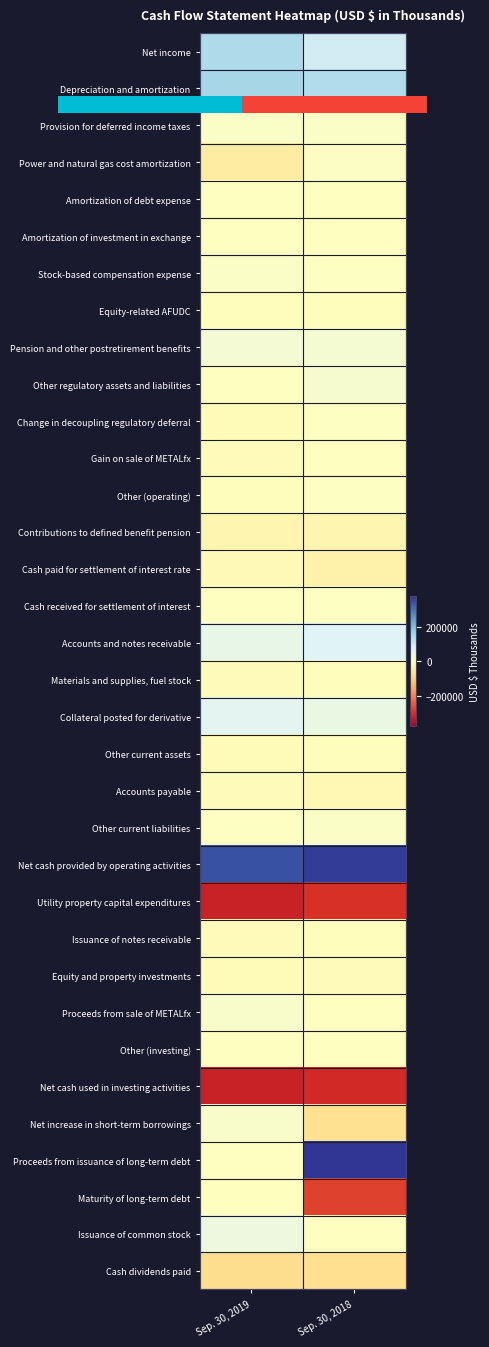

What is the smallest value displayed?

-320964